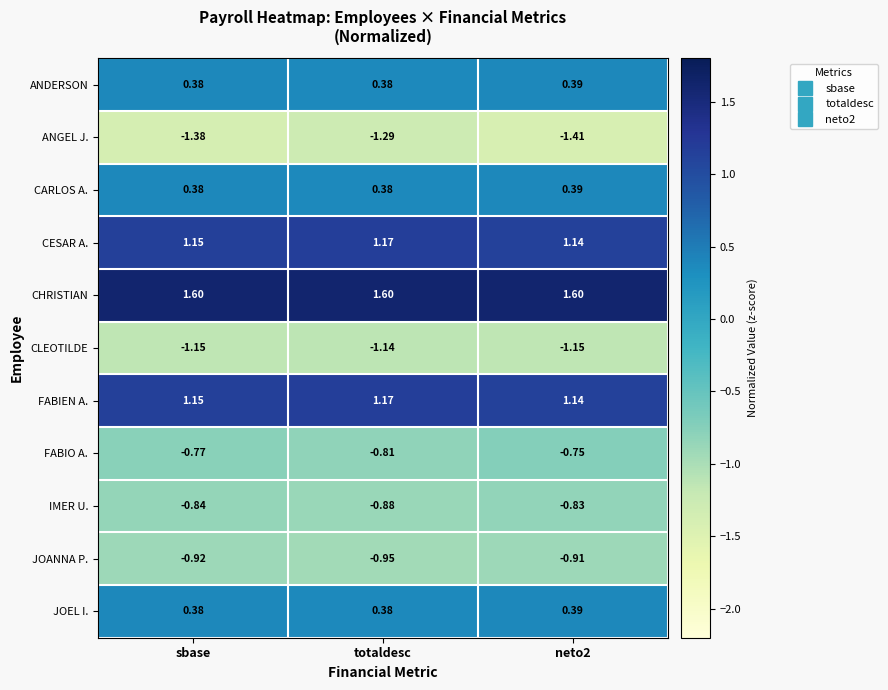

Which series has the largest range (max minus min)?

ANGEL J.